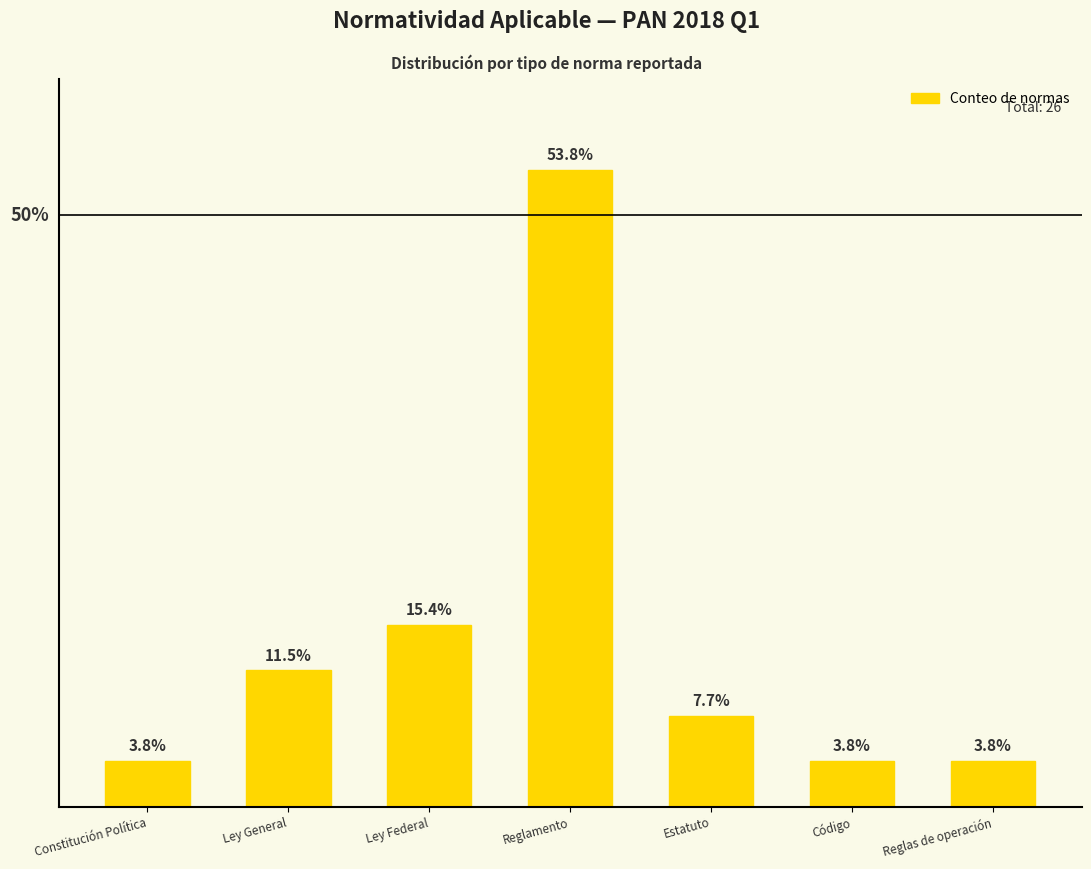

Are the bars horizontal?

No